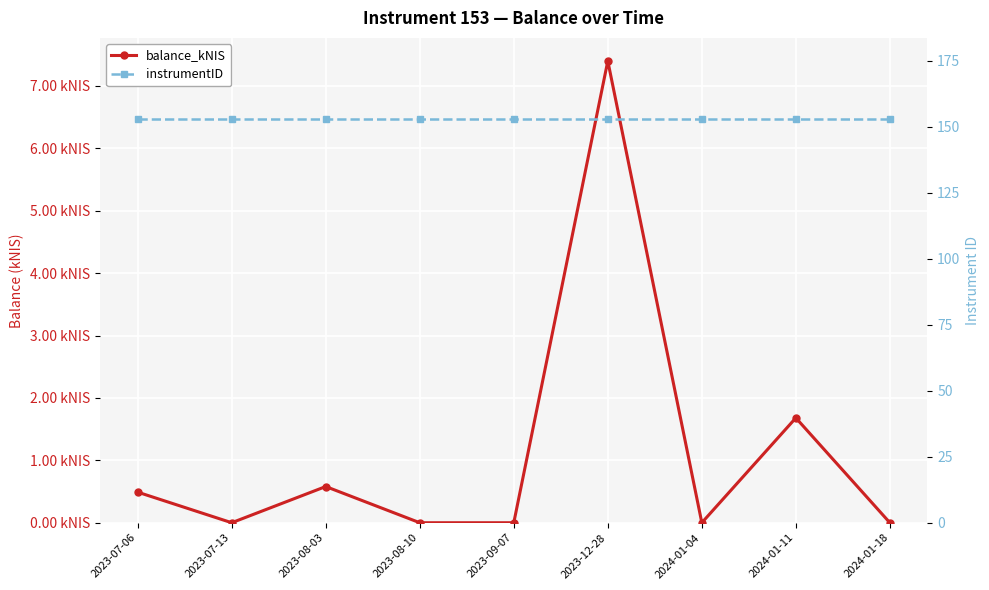

Which category has the lowest value in the instrumentID series?

2023-07-06